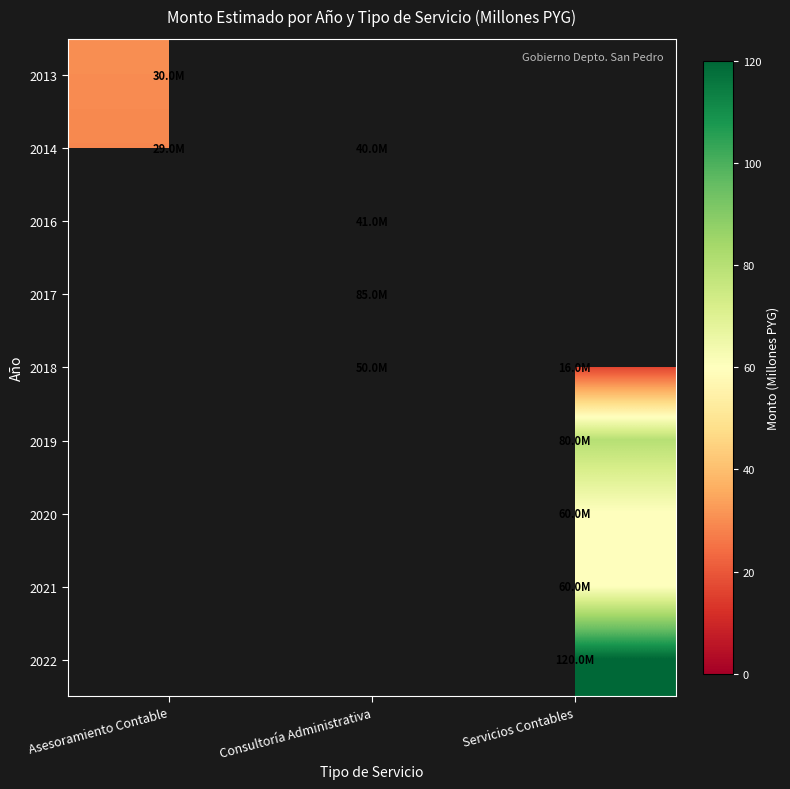

How many positive values does the 2020 series have?

1